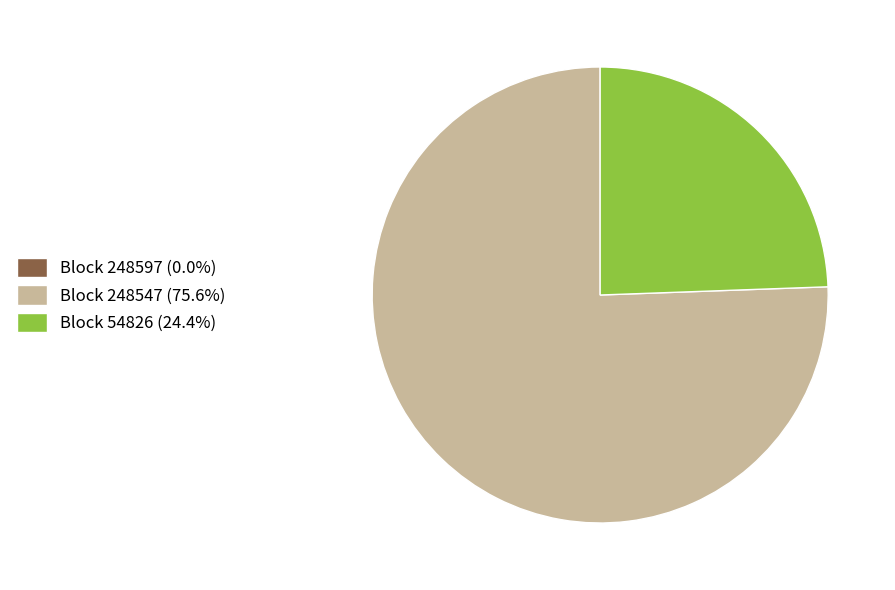

Is Block 248547 (75.6%) the majority of the pie?

Yes